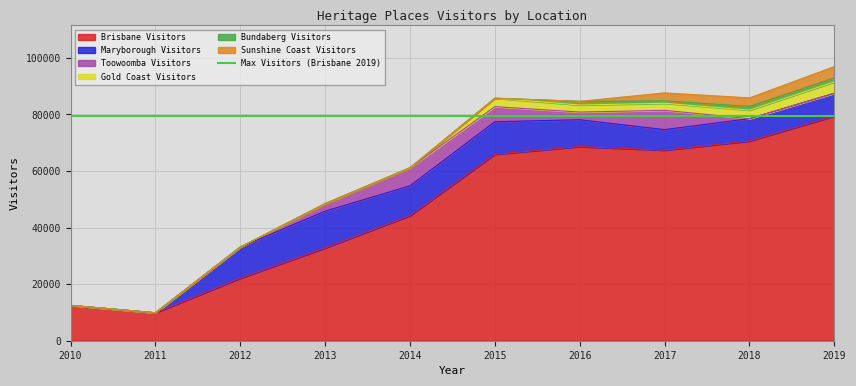

The value of Sunshine Coast Visitors at 2011 is -1546. True or false?

False